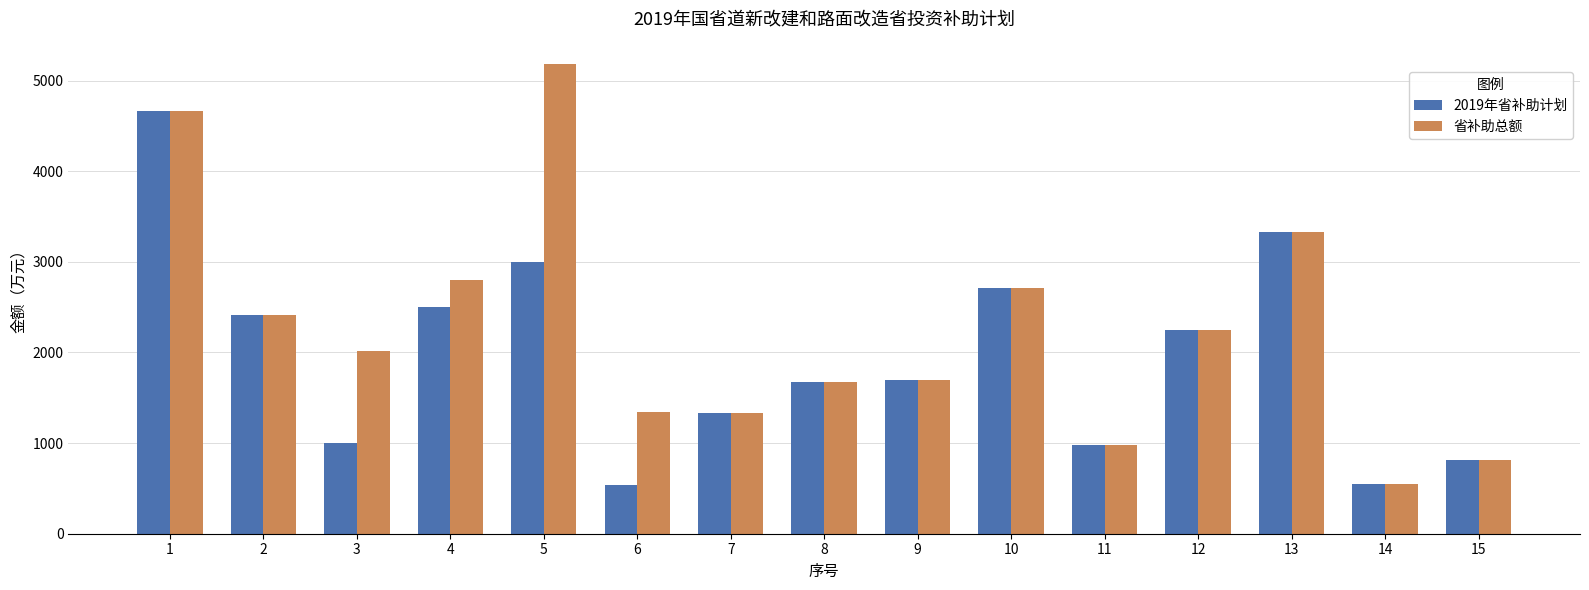

What are all the series names shown in the legend?

2019年省补助计划, 省补助总额